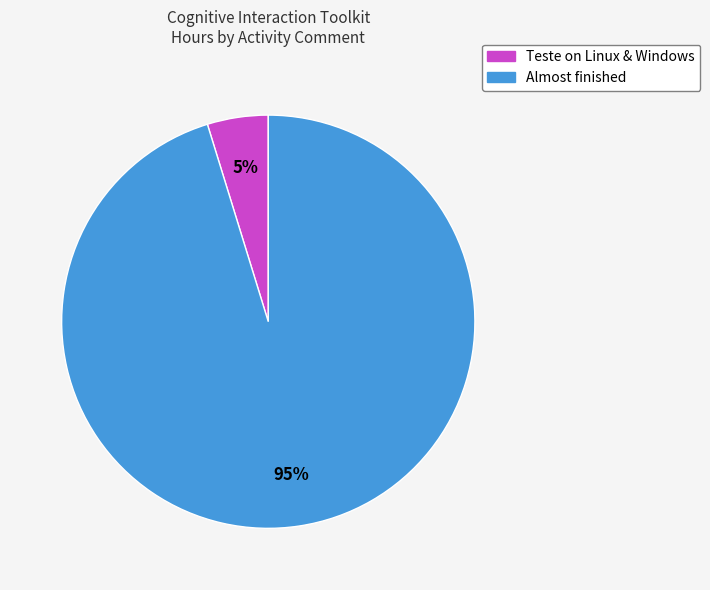

What is the majority slice?

Almost finished